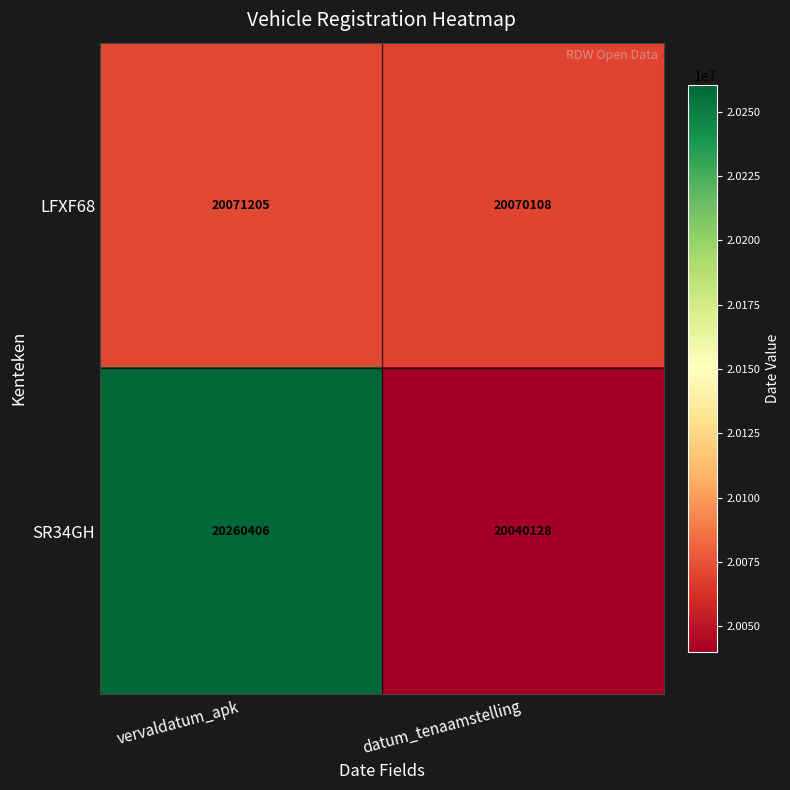

Which series has the widest spread of values?

SR34GH